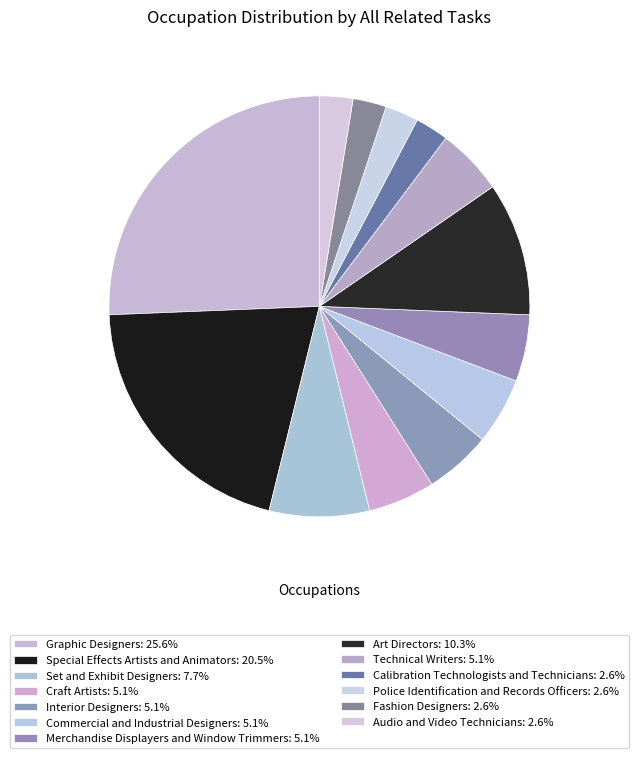

To the nearest percent, what is the difference between the Set and Exhibit Designers and Police Identification and Records Officers slice percentages?

5%